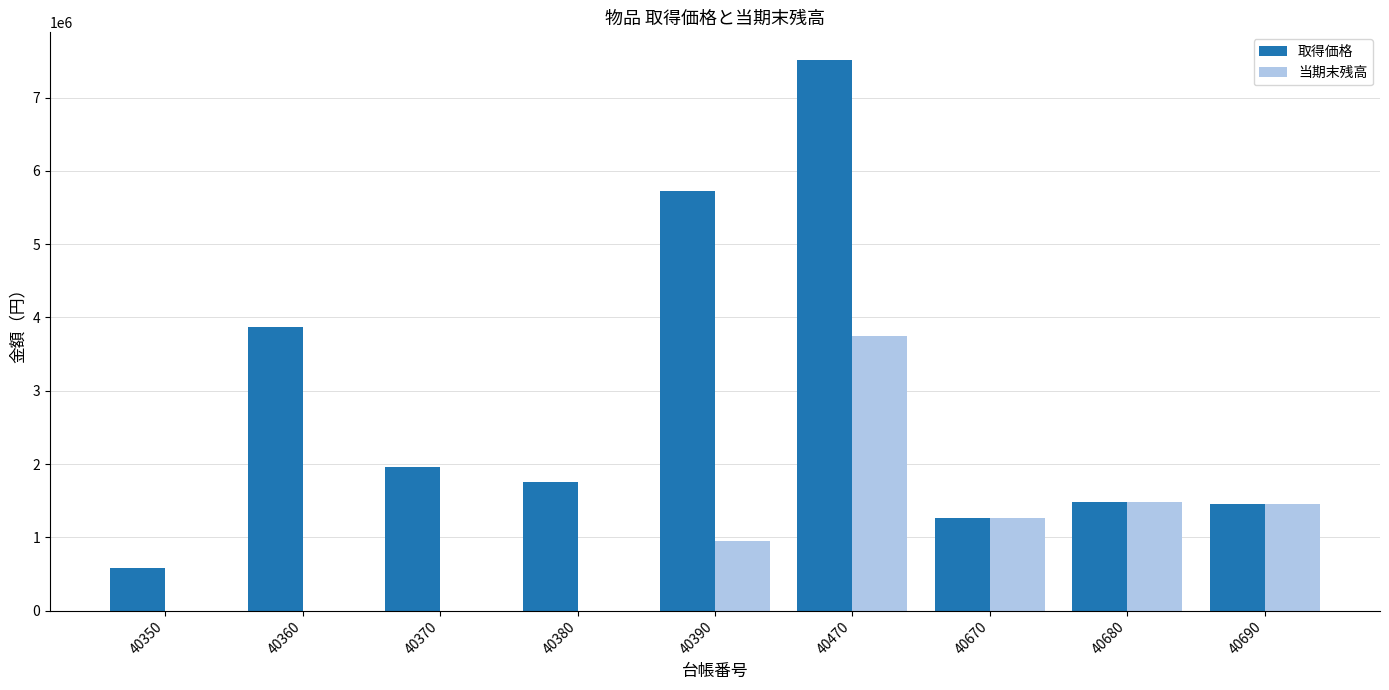

What is the sum of all 取得価格 values?

25606800